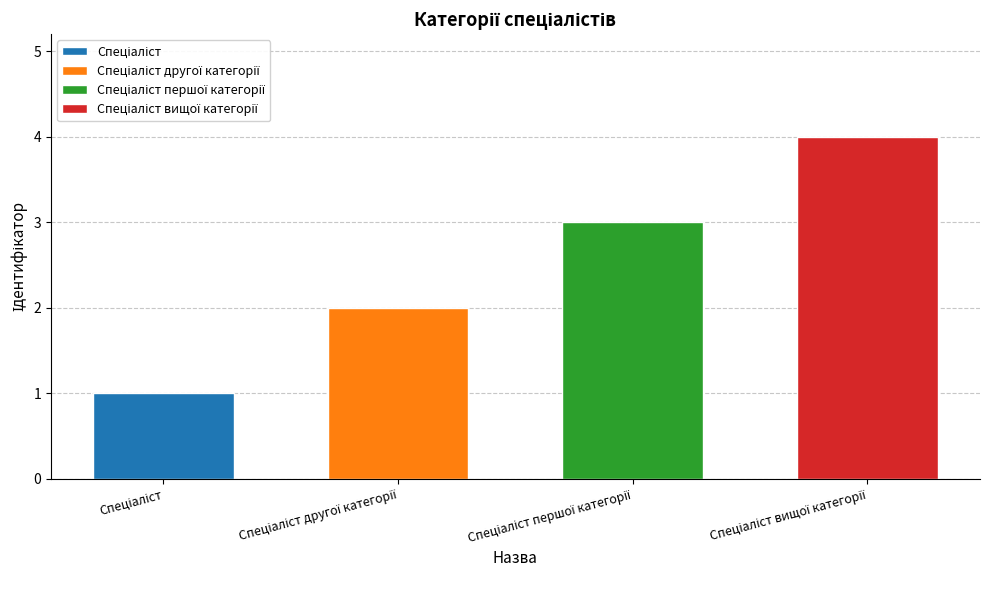

Is it true that the value at Спеціаліст is 1?

True